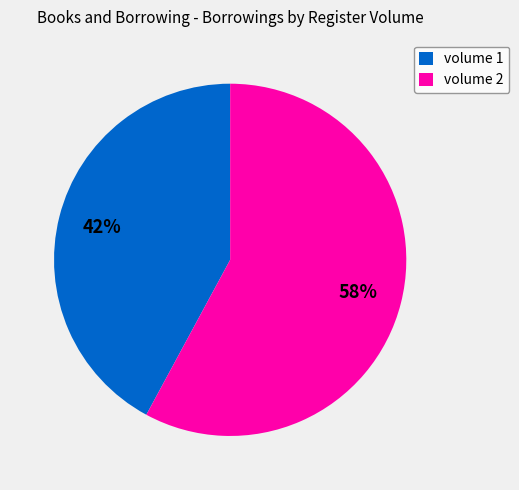

To the nearest percent, what is the combined percentage of volume 1 and volume 2?

100%